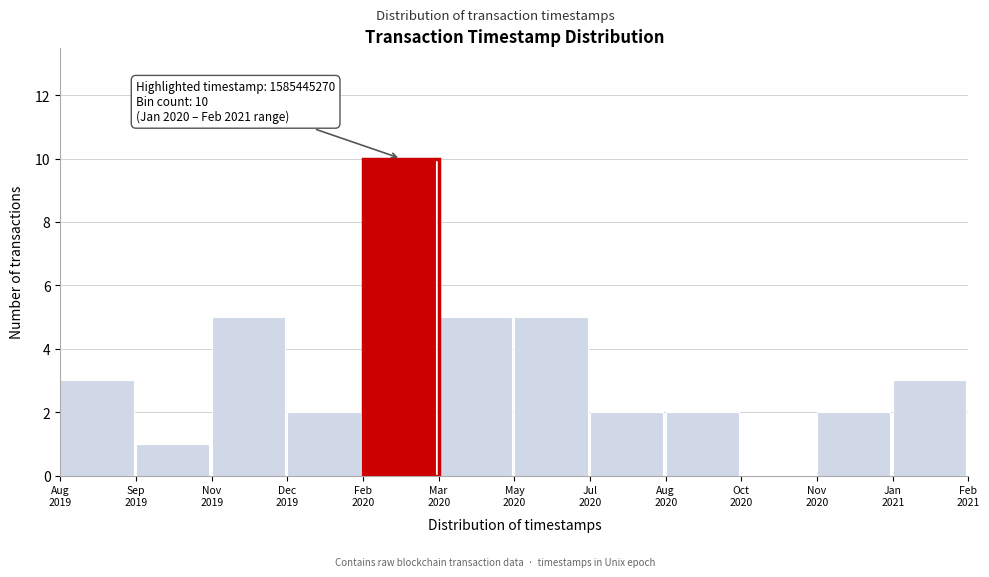

What is the greatest value displayed?

10